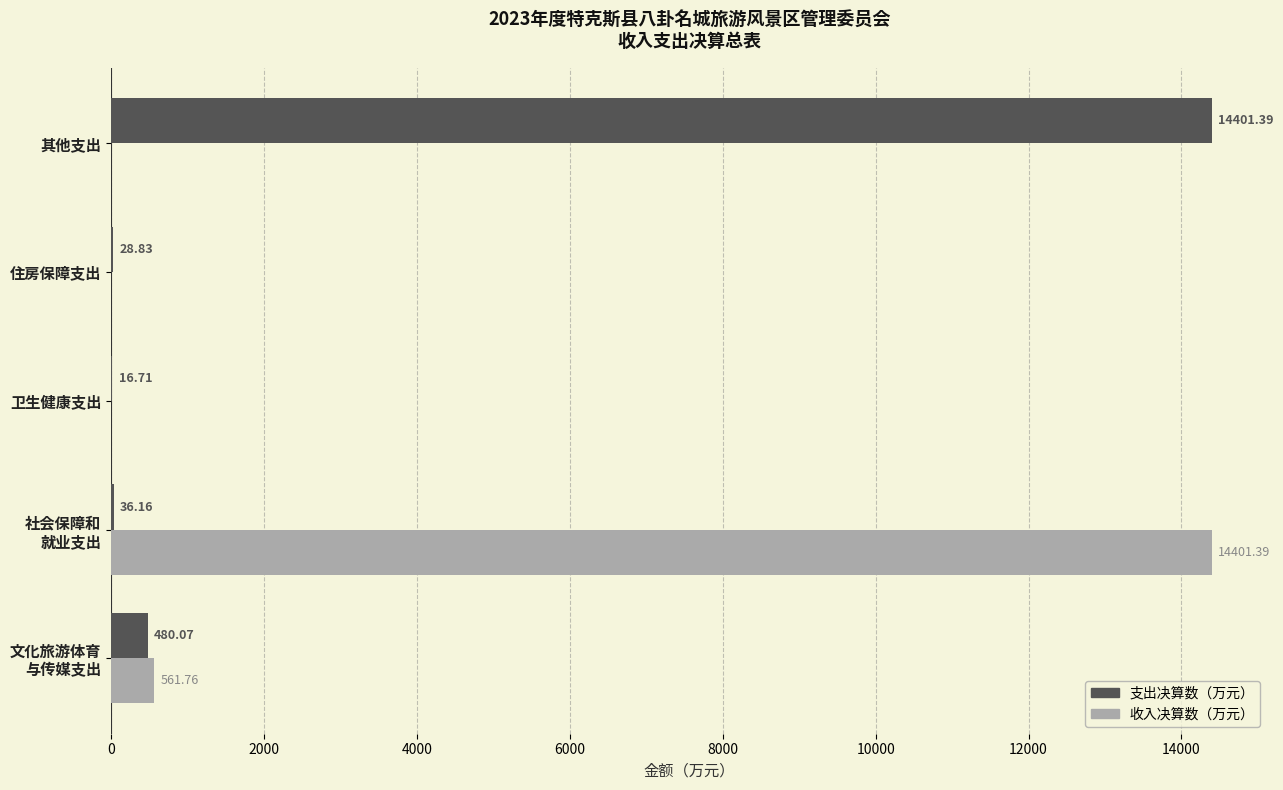

What is the total value across all series at 卫生健康支出?

16.7